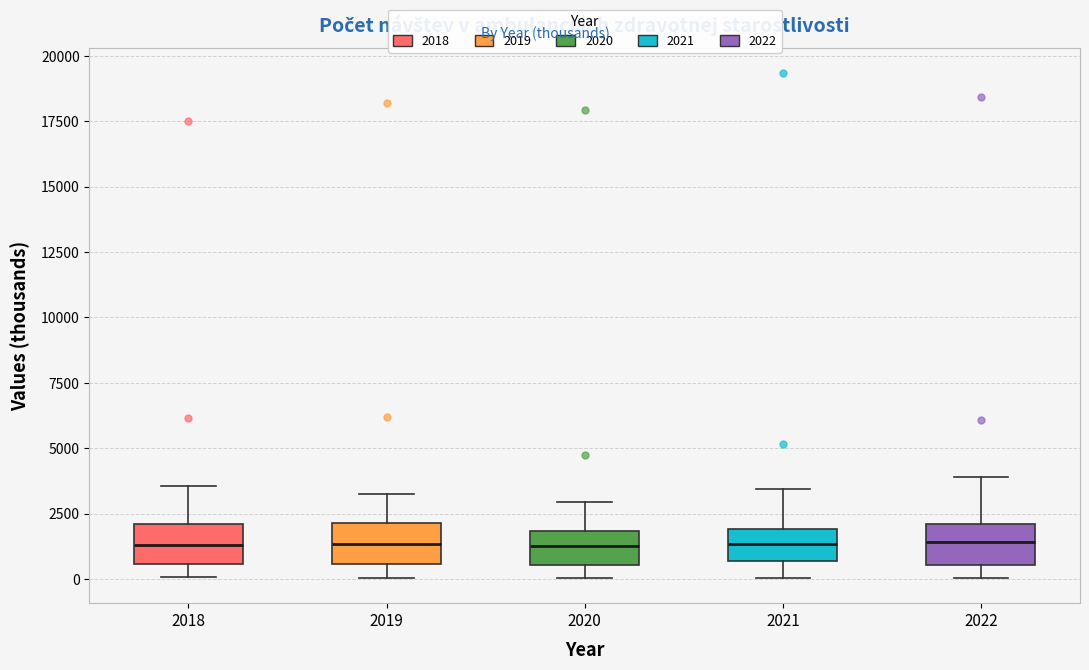

Where is the upper edge of the box at x = 2021 on the y-axis? The values are not printed on the chart, so give them approximately, as read against the axis.

2000